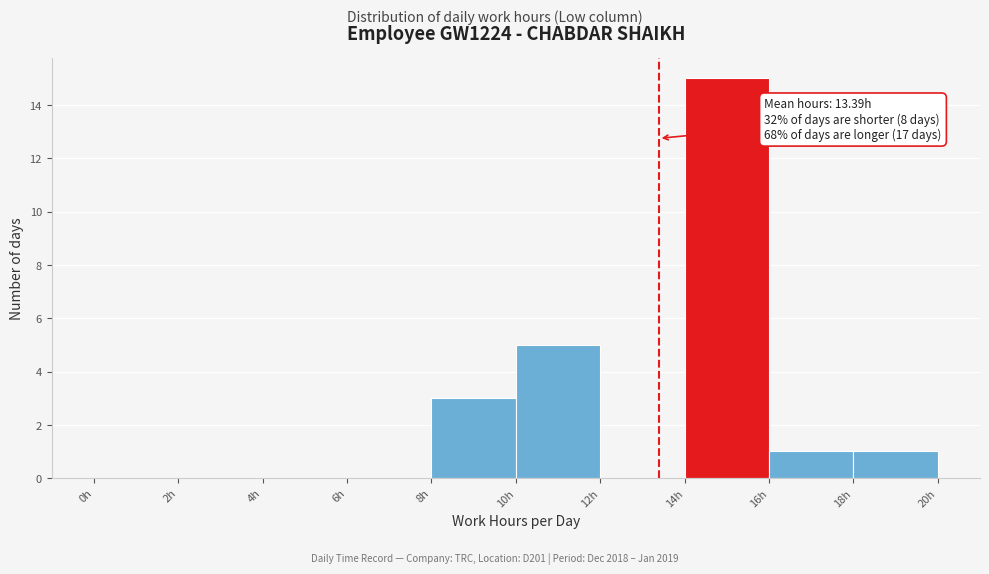

Which range on the x-axis has the tallest bar?

14 to 16